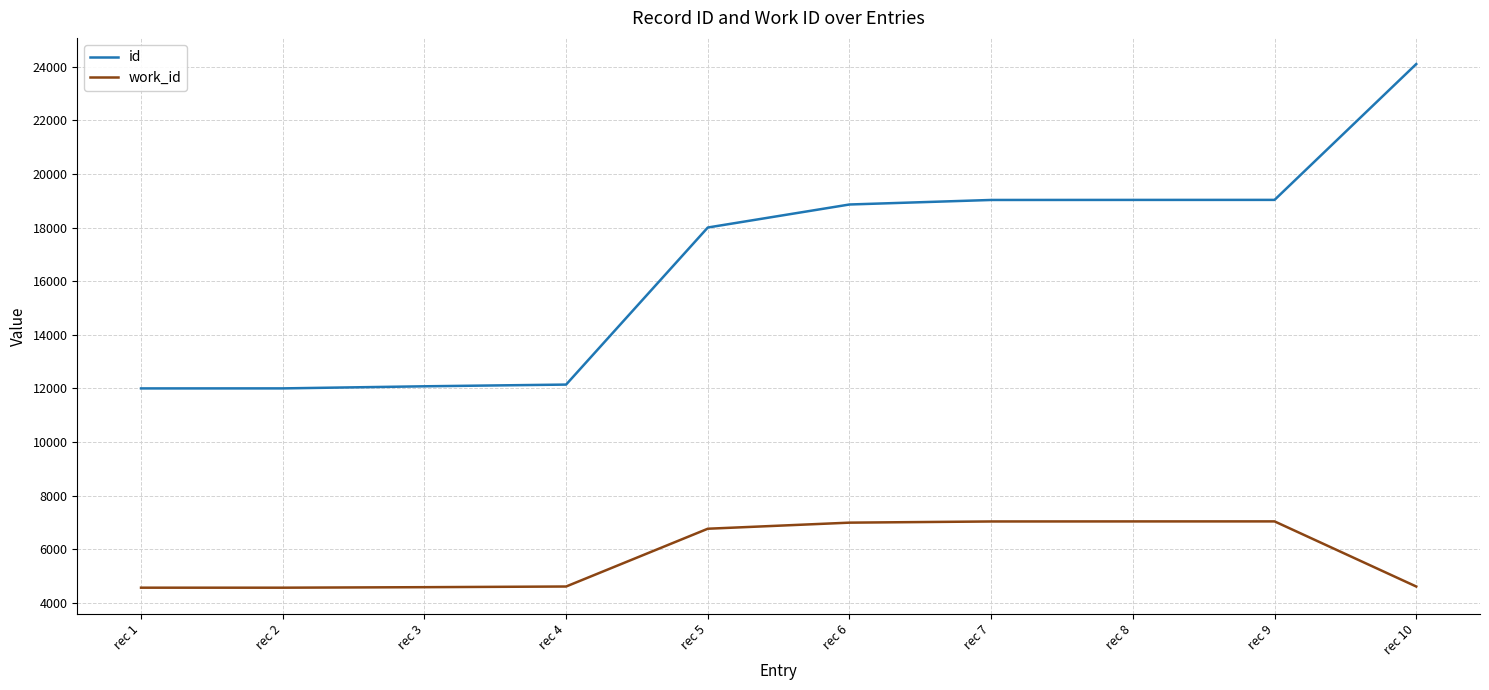

Which series changed the most between rec 2 and rec 6?

id